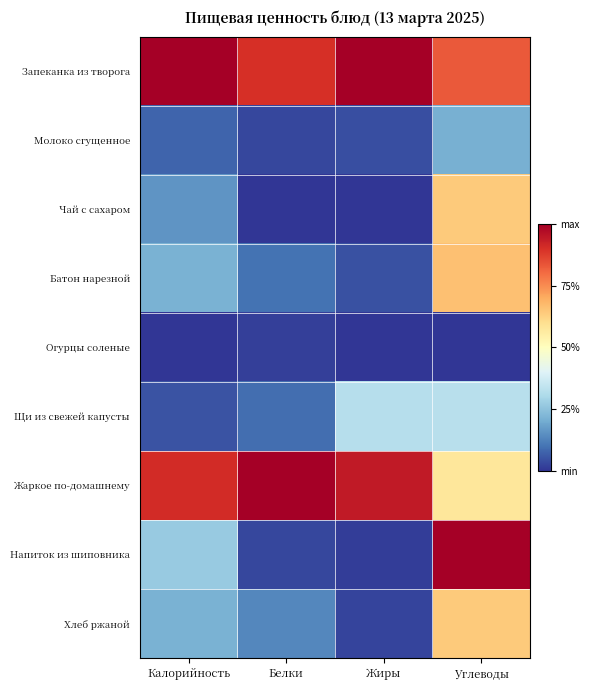

Rank the series by their maximum value, from highest to lowest.

Запеканка из творога, Жаркое по-домашнему, Напиток из шиповника, Батон нарезной, Хлеб ржаной, Чай с сахаром, Щи из свежей капусты, Молоко сгущенное, Огурцы соленые